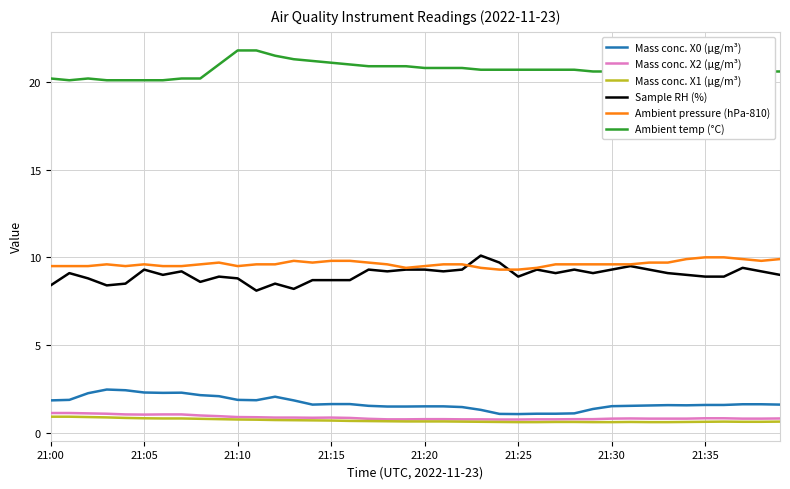

True or false: Mass conc. X2 (μg/m³) and Ambient temp (°C) cross at least once.

False